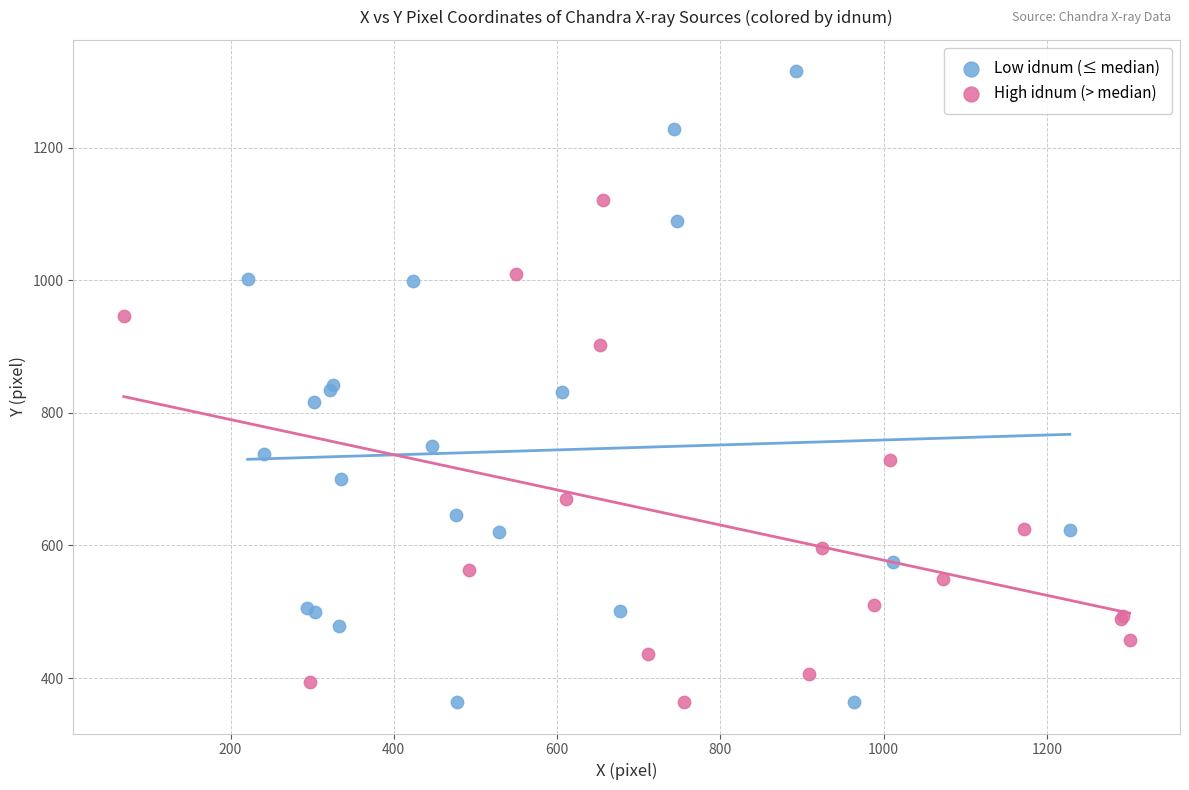

What are all the series names shown in the legend?

Low idnum (≤ median), High idnum (> median)